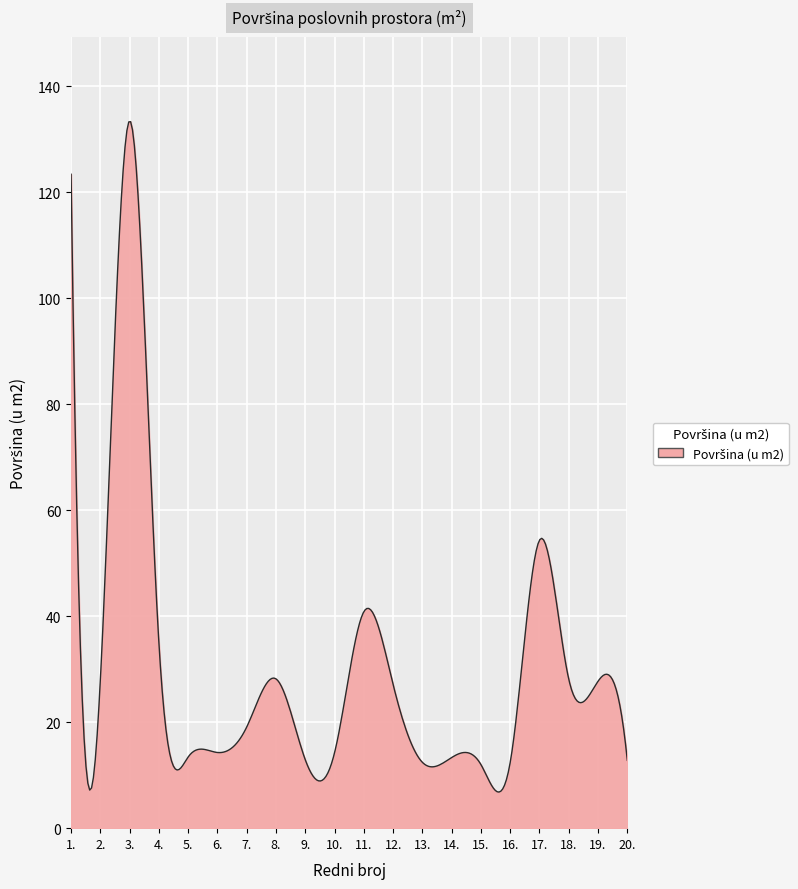

What is the greatest value displayed?

133.3